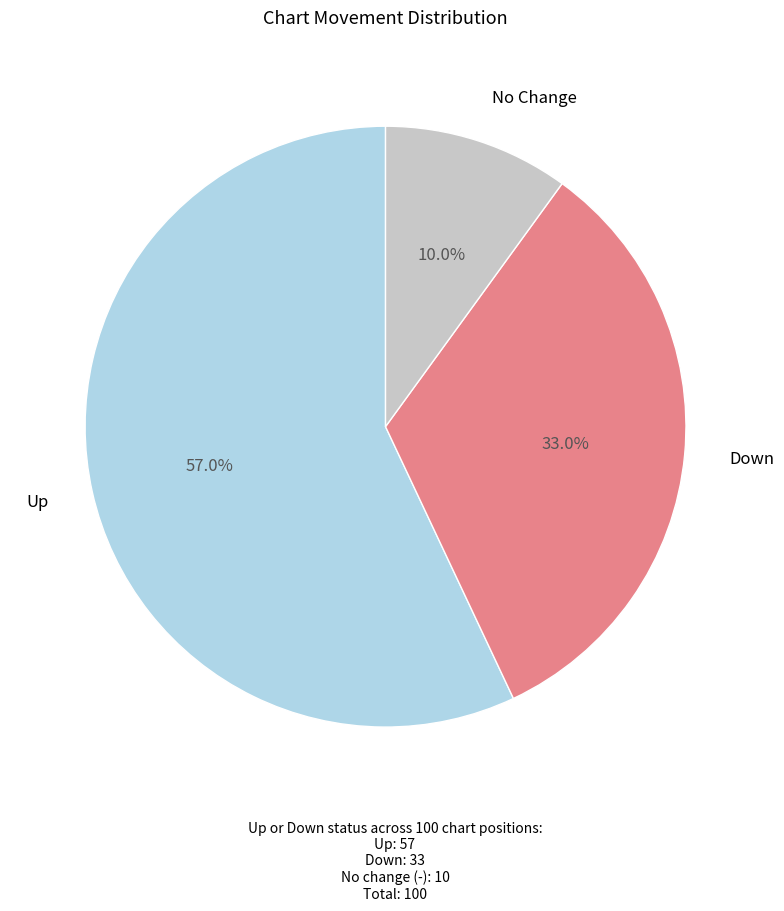

Is there any slice that represents more than half of the pie?

Yes